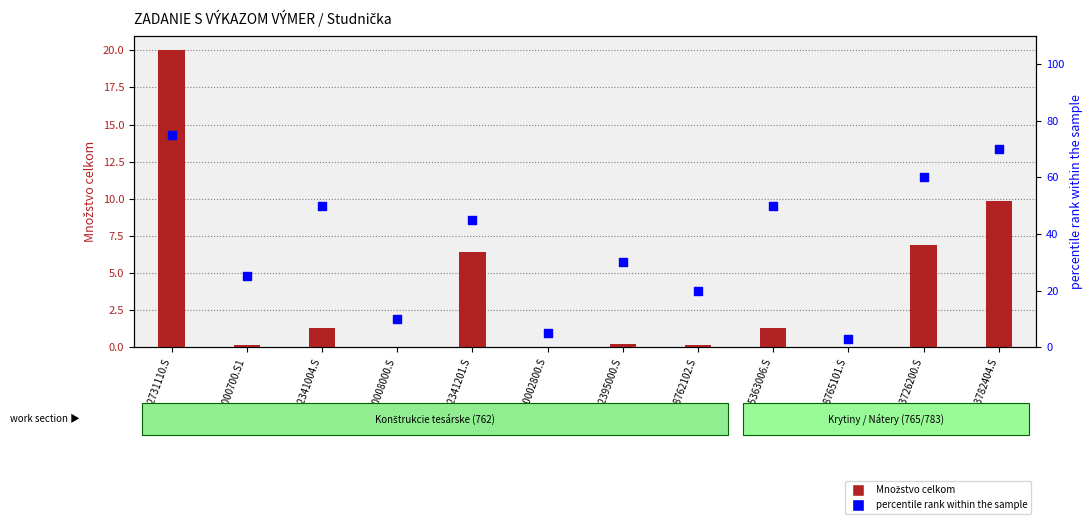

What is the total value across all series at 998765101.S?

3.0